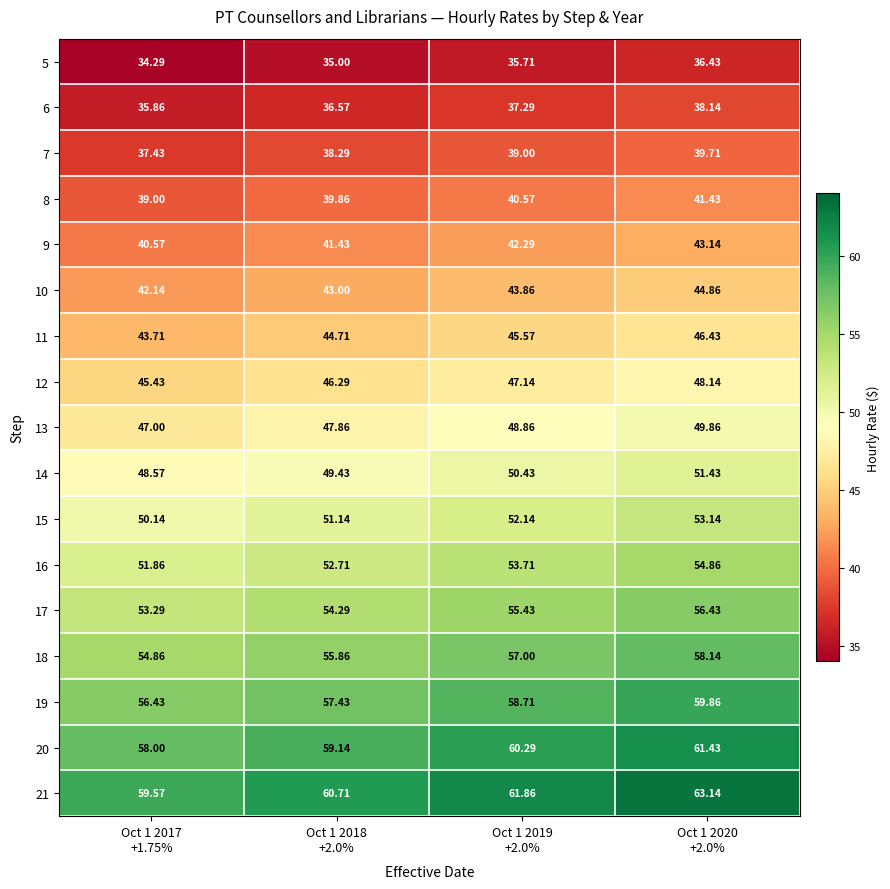

What is the spread (max minus min) of values at Oct 1 2017
+1.75%?

25.3